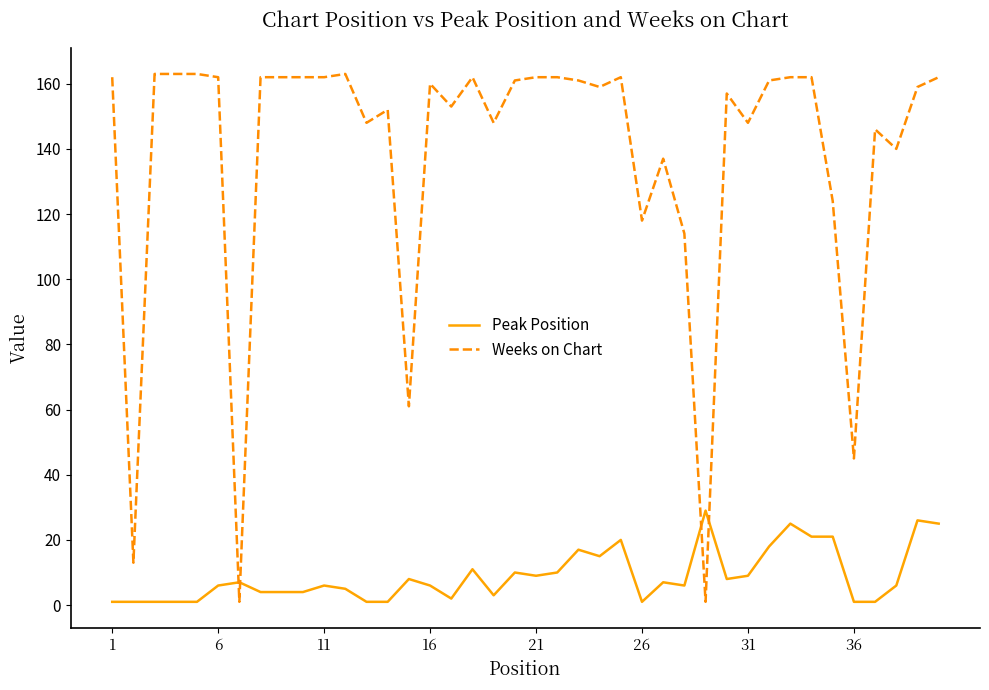

List the series in order of their peak value, highest first.

Weeks on Chart, Peak Position